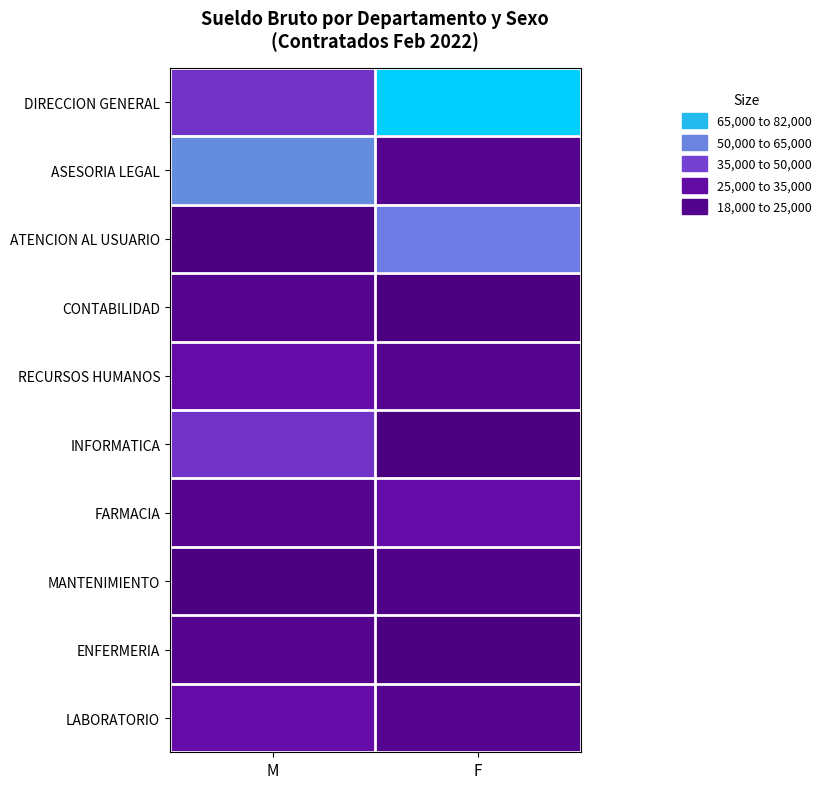

Reading left to right, transcribe all the data shown in this chart.

DIRECCION GENERAL: M=40000	F=80000
ASESORIA LEGAL: M=60000	F=23100
ATENCION AL USUARIO: M=18150	F=55000
CONTABILIDAD: M=23100	F=18150
RECURSOS HUMANOS: M=31500	F=23100
INFORMATICA: M=40000	F=18150
FARMACIA: M=23100	F=31500
MANTENIMIENTO: M=18150	F=20570
ENFERMERIA: M=23100	F=18150
LABORATORIO: M=31500	F=23100